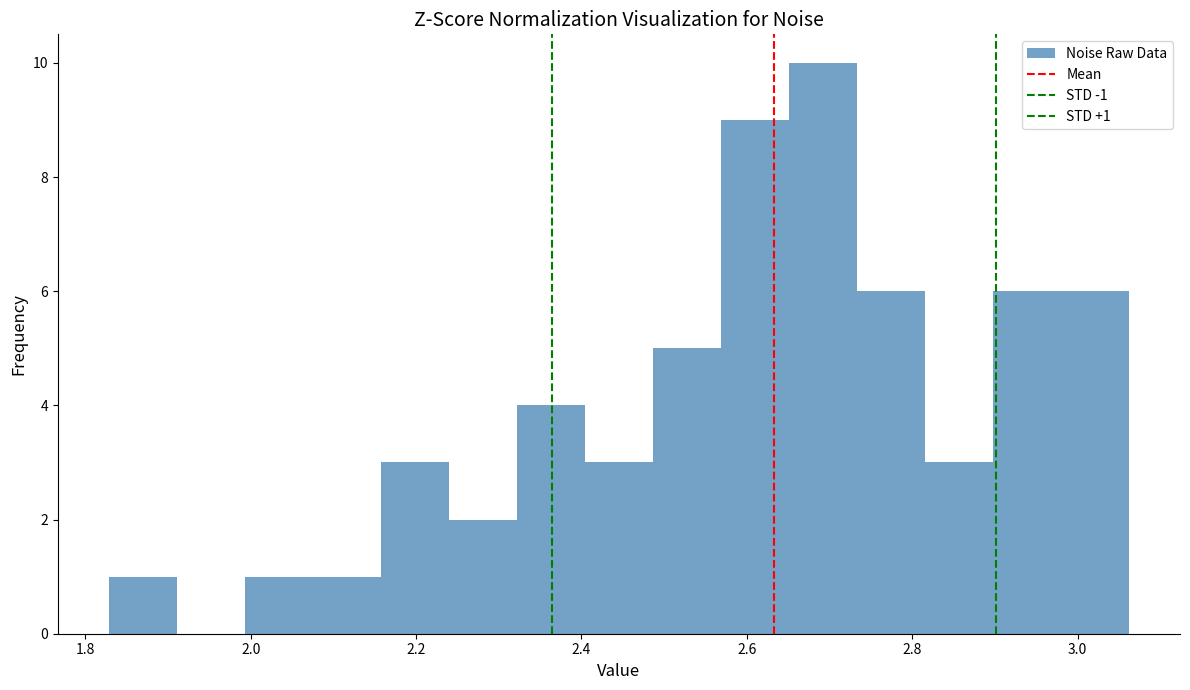

Over which range of the x-axis is the bar tallest?

2.66 to 2.74